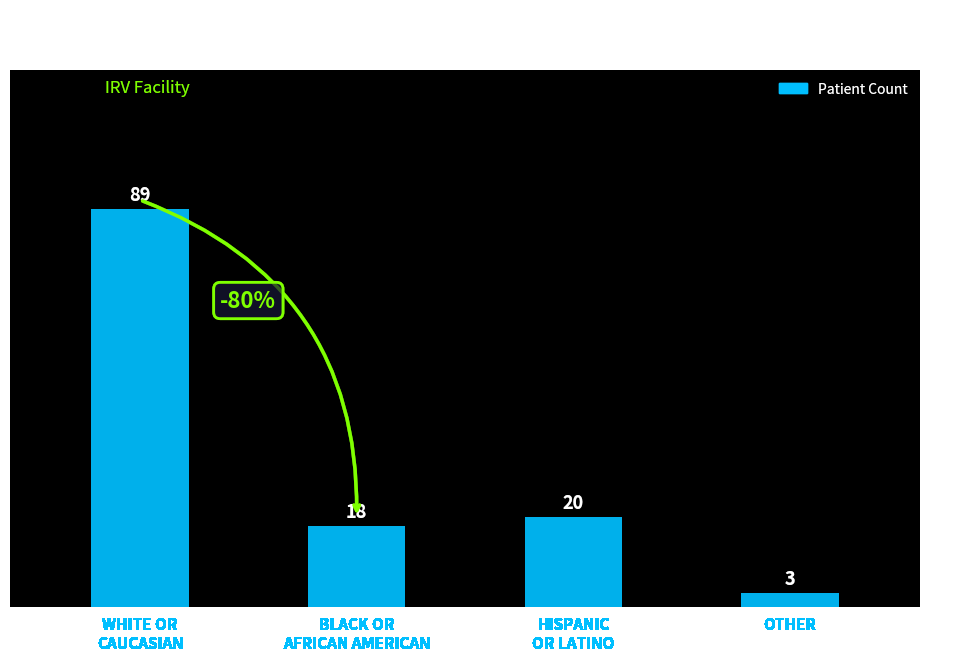

What is the change in value from HISPANIC
OR LATINO to OTHER?

-17